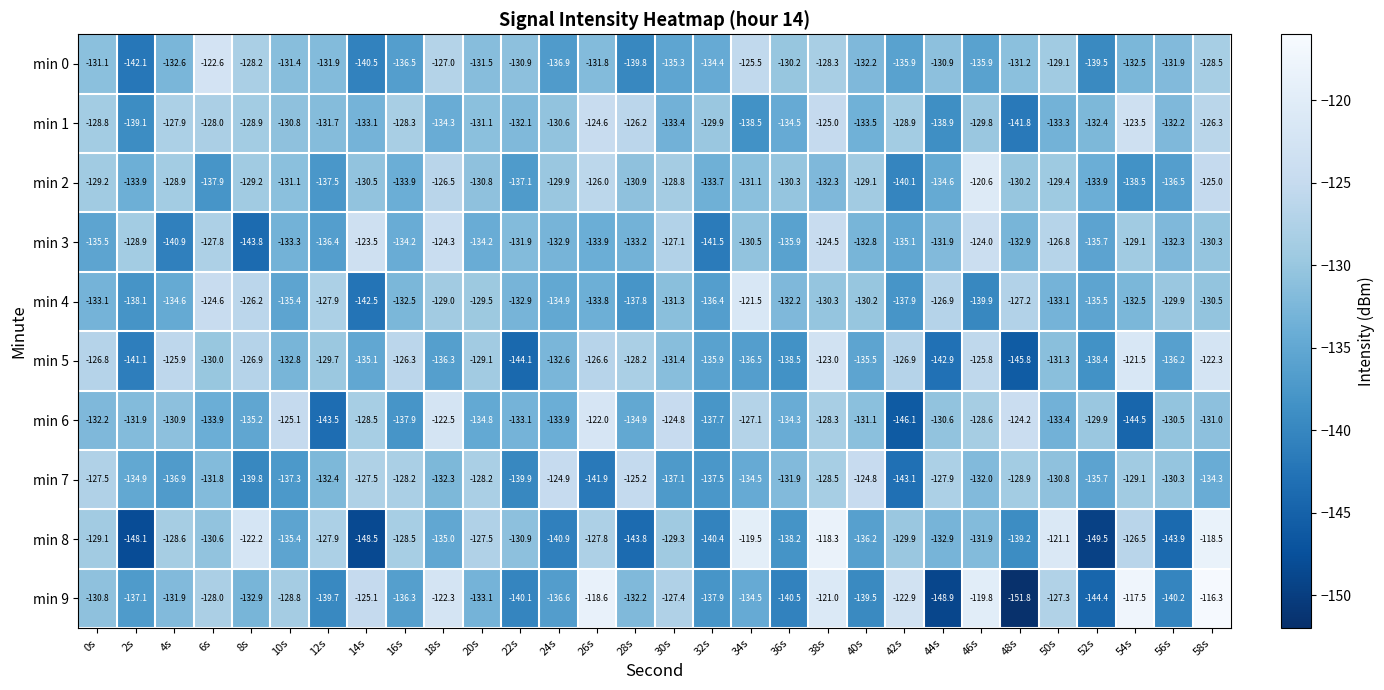

Where does the min 3 series first go above -132?

2s